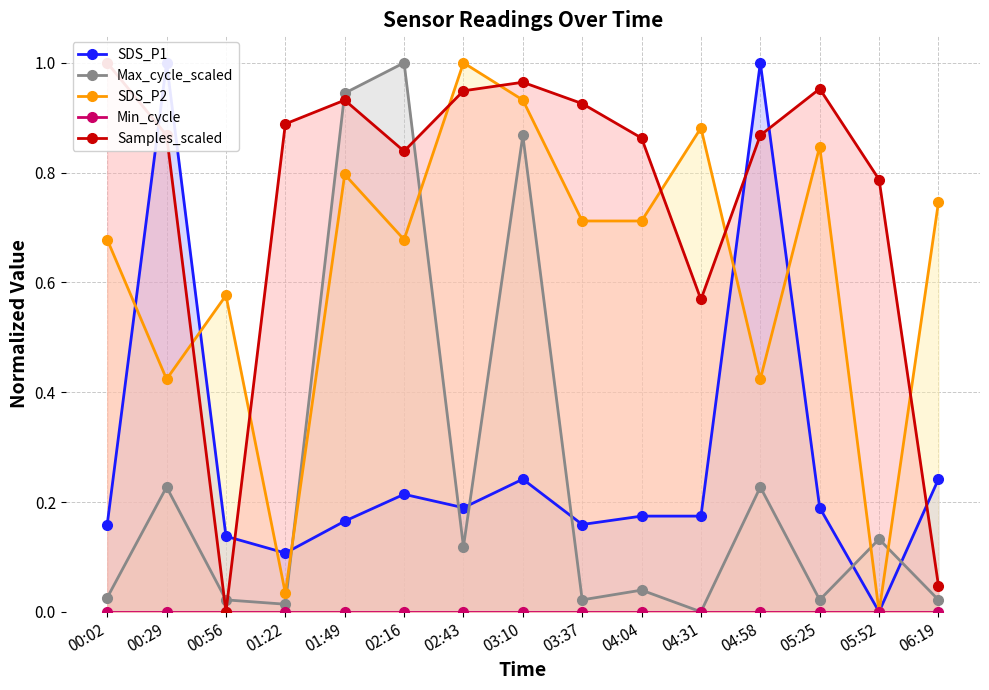

What are all the series names shown in the legend?

SDS_P1, Max_cycle_scaled, SDS_P2, Min_cycle, Samples_scaled